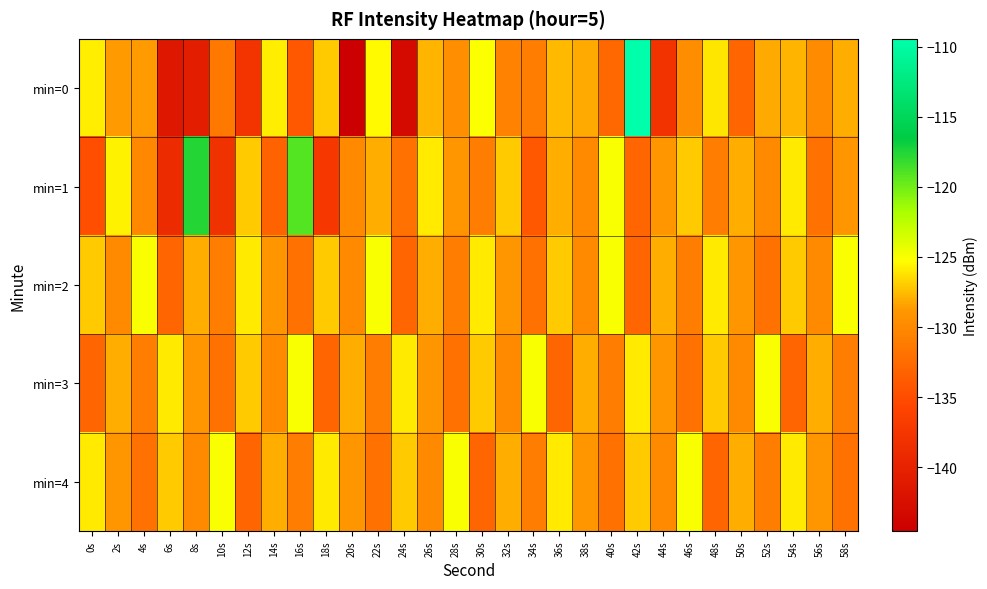

At which category is the sum across all series the highest?

42s